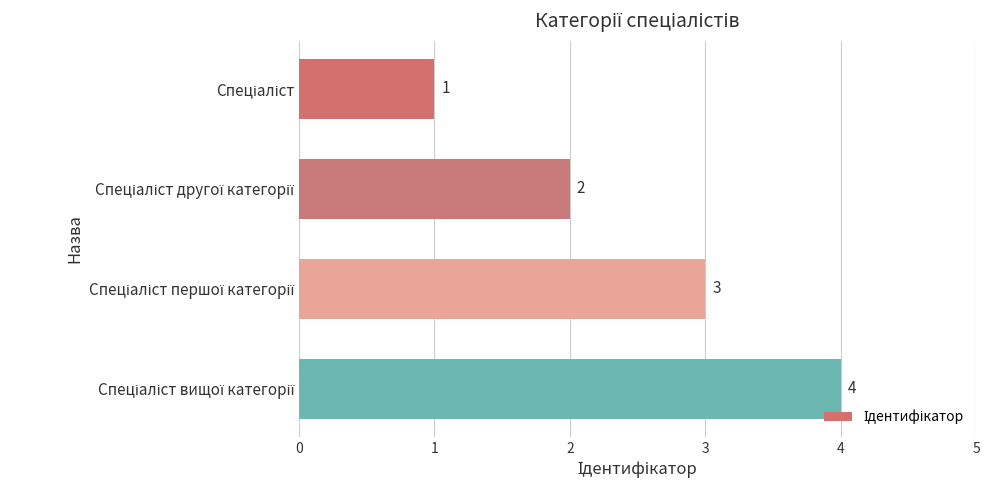

What is the value of the 3rd bar from the top?

3